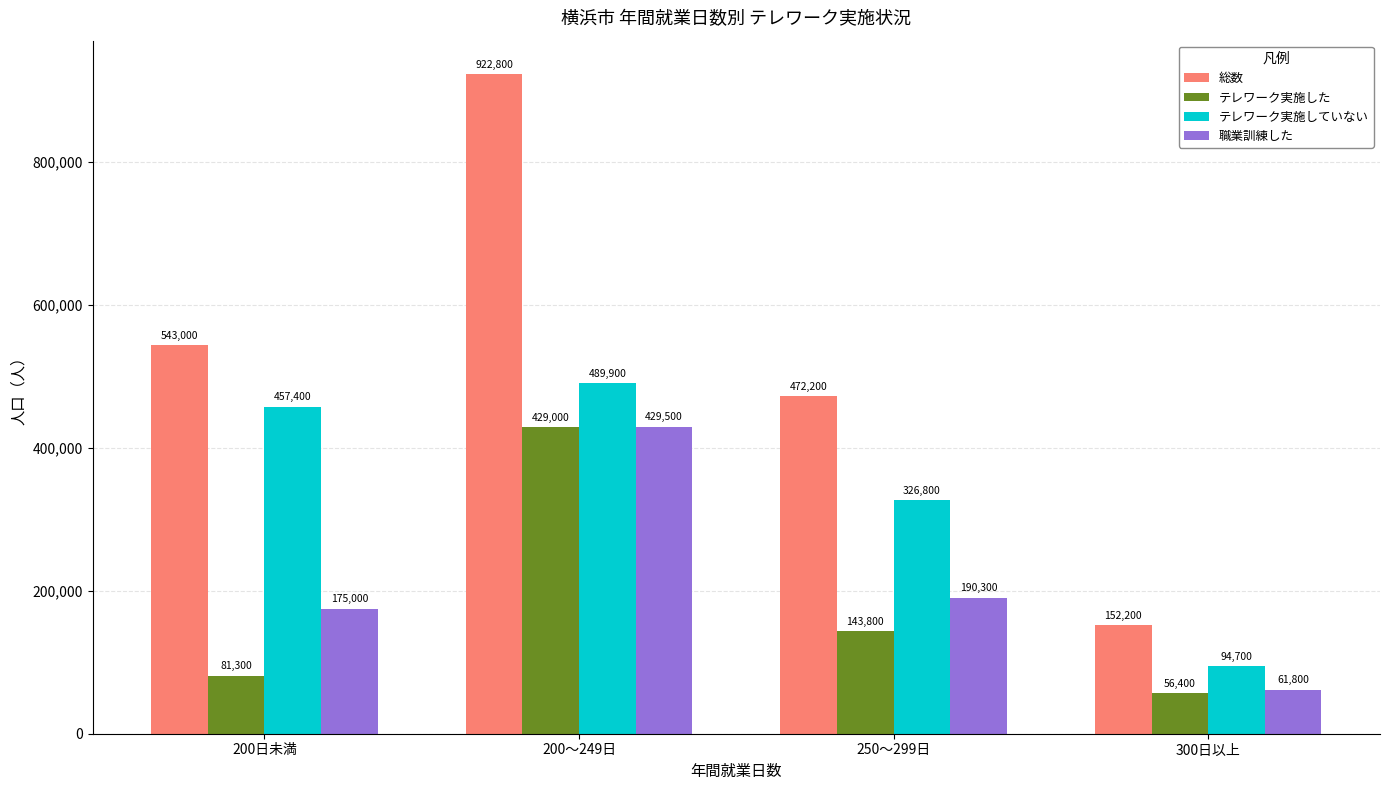

What is the sum of all 総数 values?

2090200